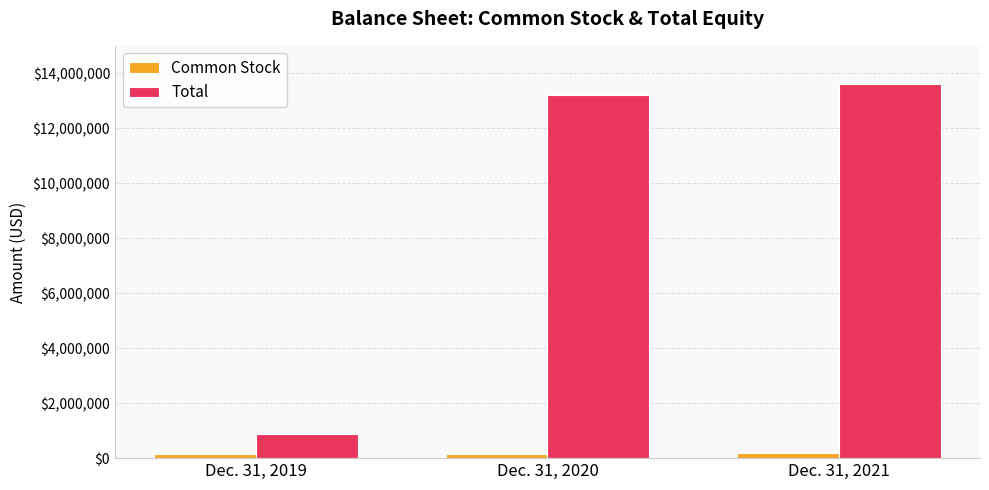

Does the chart contain stacked bars?

No